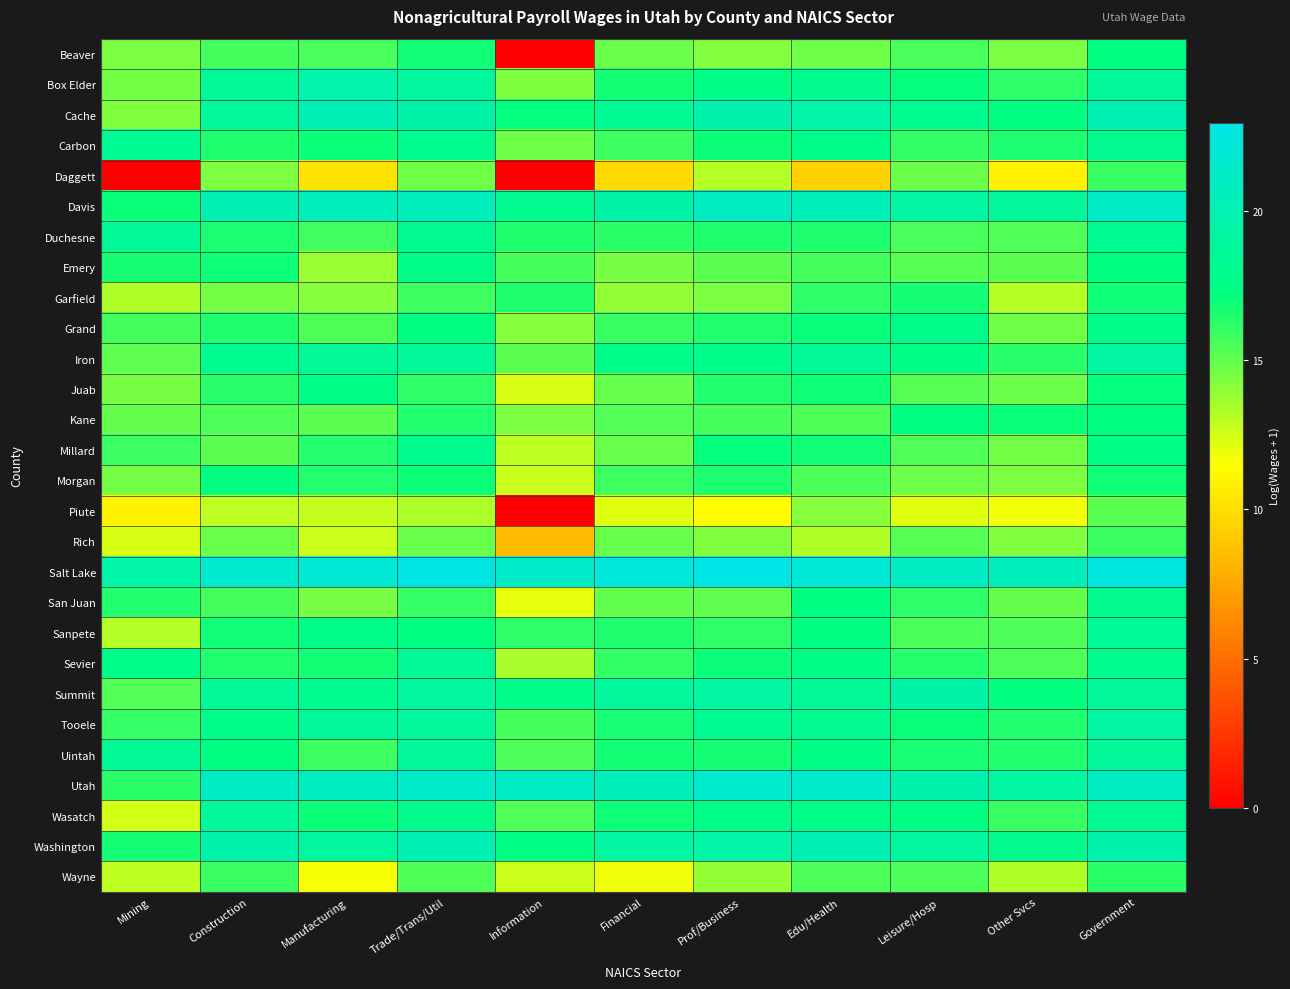

Reading left to right, extract all data points from this chart.

Beaver: Mining=14.5	Construction=15.7	Manufacturing=15.6	Trade/Trans/Util=16.9	Information=0.0	Financial=14.8	Prof/Business=14.3	Edu/Health=14.7	Leisure/Hosp=15.6	Other Svcs=14.5	Government=17.3
Box Elder: Mining=14.7	Construction=18.5	Manufacturing=19.6	Trade/Trans/Util=19.0	Information=14.4	Financial=16.8	Prof/Business=17.5	Edu/Health=18.0	Leisure/Hosp=17.1	Other Svcs=16.2	Government=18.6
Cache: Mining=14.4	Construction=18.7	Manufacturing=20.3	Trade/Trans/Util=19.5	Information=17.2	Financial=18.3	Prof/Business=19.8	Edu/Health=19.4	Leisure/Hosp=18.0	Other Svcs=17.4	Government=20.1
Carbon: Mining=18.3	Construction=16.5	Manufacturing=17.0	Trade/Trans/Util=18.1	Information=14.7	Financial=15.9	Prof/Business=16.9	Edu/Health=17.8	Leisure/Hosp=16.1	Other Svcs=16.6	Government=18.1
Daggett: Mining=0.0	Construction=14.4	Manufacturing=10.3	Trade/Trans/Util=14.7	Information=0.0	Financial=9.8	Prof/Business=13.2	Edu/Health=9.4	Leisure/Hosp=14.8	Other Svcs=10.9	Government=15.9
Davis: Mining=17.0	Construction=20.2	Manufacturing=20.6	Trade/Trans/Util=20.7	Information=18.2	Financial=19.5	Prof/Business=20.8	Edu/Health=20.5	Leisure/Hosp=19.1	Other Svcs=18.7	Government=21.3
Duchesne: Mining=18.4	Construction=16.6	Manufacturing=15.8	Trade/Trans/Util=18.1	Information=16.5	Financial=16.3	Prof/Business=16.5	Edu/Health=16.5	Leisure/Hosp=15.6	Other Svcs=15.4	Government=18.3
Emery: Mining=16.7	Construction=16.9	Manufacturing=13.8	Trade/Trans/Util=17.8	Information=15.7	Financial=14.6	Prof/Business=15.2	Edu/Health=15.7	Leisure/Hosp=15.2	Other Svcs=15.2	Government=17.3
Garfield: Mining=13.3	Construction=14.6	Manufacturing=14.2	Trade/Trans/Util=15.8	Information=16.5	Financial=13.9	Prof/Business=14.5	Edu/Health=16.2	Leisure/Hosp=16.7	Other Svcs=13.1	Government=16.9
Grand: Mining=15.7	Construction=16.5	Manufacturing=15.4	Trade/Trans/Util=17.4	Information=14.2	Financial=15.9	Prof/Business=16.5	Edu/Health=17.0	Leisure/Hosp=17.8	Other Svcs=14.7	Government=17.7
Iron: Mining=15.1	Construction=18.0	Manufacturing=18.4	Trade/Trans/Util=18.6	Information=15.2	Financial=17.9	Prof/Business=17.8	Edu/Health=18.4	Leisure/Hosp=17.5	Other Svcs=16.3	Government=19.2
Juab: Mining=14.5	Construction=16.3	Manufacturing=17.6	Trade/Trans/Util=16.2	Information=12.3	Financial=14.9	Prof/Business=16.4	Edu/Health=16.9	Leisure/Hosp=15.3	Other Svcs=14.8	Government=17.2
Kane: Mining=15.0	Construction=15.5	Manufacturing=15.2	Trade/Trans/Util=16.5	Information=14.4	Financial=15.4	Prof/Business=15.6	Edu/Health=15.5	Leisure/Hosp=17.3	Other Svcs=17.0	Government=17.3
Millard: Mining=15.8	Construction=15.2	Manufacturing=16.4	Trade/Trans/Util=18.1	Information=13.0	Financial=14.9	Prof/Business=17.1	Edu/Health=16.8	Leisure/Hosp=15.4	Other Svcs=14.6	Government=17.5
Morgan: Mining=14.6	Construction=17.2	Manufacturing=16.4	Trade/Trans/Util=17.0	Information=12.7	Financial=15.8	Prof/Business=16.6	Edu/Health=15.5	Leisure/Hosp=14.7	Other Svcs=14.4	Government=16.9
Piute: Mining=10.9	Construction=13.0	Manufacturing=12.8	Trade/Trans/Util=13.4	Information=0.0	Financial=12.2	Prof/Business=11.4	Edu/Health=14.2	Leisure/Hosp=12.2	Other Svcs=11.8	Government=15.2
Rich: Mining=12.4	Construction=14.9	Manufacturing=12.7	Trade/Trans/Util=14.9	Information=8.5	Financial=14.9	Prof/Business=14.4	Edu/Health=13.2	Leisure/Hosp=15.3	Other Svcs=14.3	Government=15.9
Salt Lake: Mining=19.4	Construction=21.8	Manufacturing=22.1	Trade/Trans/Util=22.8	Information=21.4	Financial=22.4	Prof/Business=23.0	Edu/Health=22.2	Leisure/Hosp=21.0	Other Svcs=20.6	Government=22.5
San Juan: Mining=16.4	Construction=15.7	Manufacturing=14.6	Trade/Trans/Util=16.1	Information=12.0	Financial=15.0	Prof/Business=15.1	Edu/Health=17.4	Leisure/Hosp=16.2	Other Svcs=15.0	Government=17.9
Sanpete: Mining=13.2	Construction=16.8	Manufacturing=17.7	Trade/Trans/Util=17.2	Information=16.2	Financial=16.5	Prof/Business=16.2	Edu/Health=17.4	Leisure/Hosp=15.6	Other Svcs=15.5	Government=18.5
Sevier: Mining=17.7	Construction=16.5	Manufacturing=16.8	Trade/Trans/Util=18.5	Information=13.5	Financial=16.1	Prof/Business=16.9	Edu/Health=17.6	Leisure/Hosp=16.4	Other Svcs=15.5	Government=18.1
Summit: Mining=15.4	Construction=18.5	Manufacturing=18.0	Trade/Trans/Util=19.0	Information=17.7	Financial=18.9	Prof/Business=19.1	Edu/Health=18.4	Leisure/Hosp=19.5	Other Svcs=17.3	Government=18.7
Tooele: Mining=16.0	Construction=17.8	Manufacturing=18.7	Trade/Trans/Util=18.8	Information=15.6	Financial=16.7	Prof/Business=18.3	Edu/Health=18.1	Leisure/Hosp=17.0	Other Svcs=16.5	Government=19.2
Uintah: Mining=18.4	Construction=17.4	Manufacturing=15.8	Trade/Trans/Util=18.7	Information=15.5	Financial=16.8	Prof/Business=16.8	Edu/Health=17.5	Leisure/Hosp=16.7	Other Svcs=16.5	Government=18.7
Utah: Mining=16.3	Construction=21.1	Manufacturing=20.9	Trade/Trans/Util=21.4	Information=21.1	Financial=20.4	Prof/Business=21.8	Edu/Health=21.5	Leisure/Hosp=19.7	Other Svcs=19.1	Government=21.0
Wasatch: Mining=12.5	Construction=18.8	Manufacturing=16.9	Trade/Trans/Util=17.9	Information=15.4	Financial=16.9	Prof/Business=17.8	Edu/Health=17.7	Leisure/Hosp=17.4	Other Svcs=15.9	Government=18.3
Washington: Mining=16.7	Construction=19.7	Manufacturing=18.9	Trade/Trans/Util=20.3	Information=17.5	Financial=19.1	Prof/Business=19.4	Edu/Health=20.2	Leisure/Hosp=19.0	Other Svcs=17.9	Government=19.8
Wayne: Mining=13.0	Construction=15.9	Manufacturing=11.7	Trade/Trans/Util=15.4	Information=12.7	Financial=11.9	Prof/Business=13.9	Edu/Health=15.5	Leisure/Hosp=15.5	Other Svcs=13.3	Government=16.2